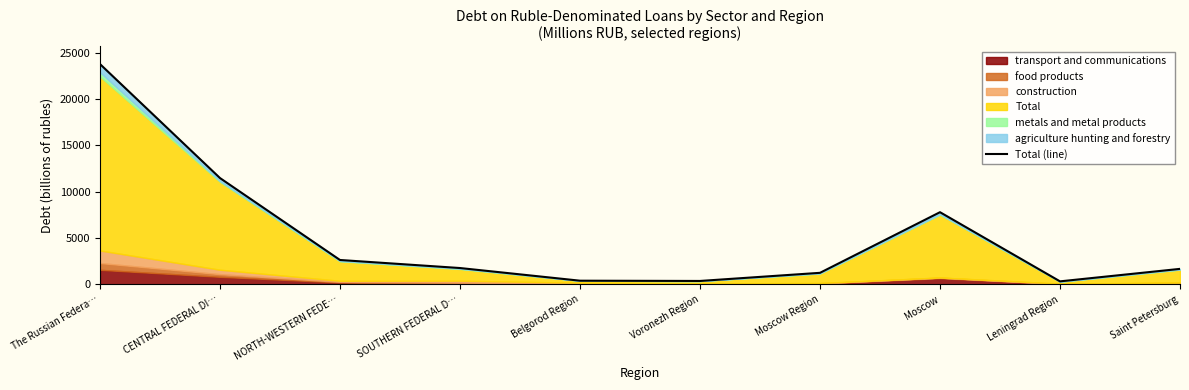

List the labels in order of value, smallest first.

Leningrad Region, Voronezh Region, Belgorod Region, Moscow Region, Saint Petersburg, SOUTHERN FEDERAL D…, NORTH-WESTERN FEDE…, Moscow, CENTRAL FEDERAL DI…, The Russian Federa…